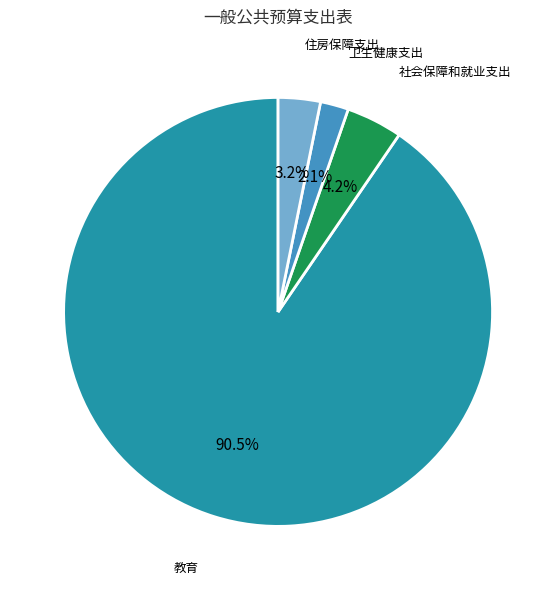

Which category has the smallest portion of the pie?

卫生健康支出